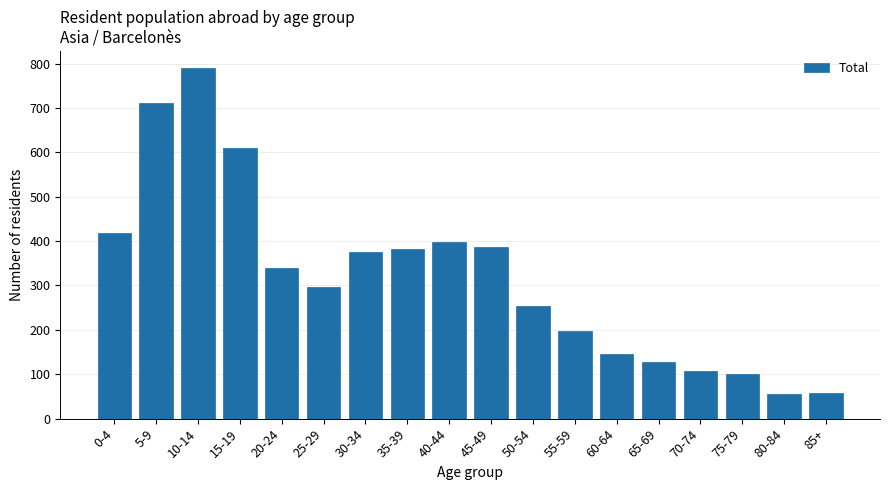

What is the label of the 16th bar from the left?

75-79